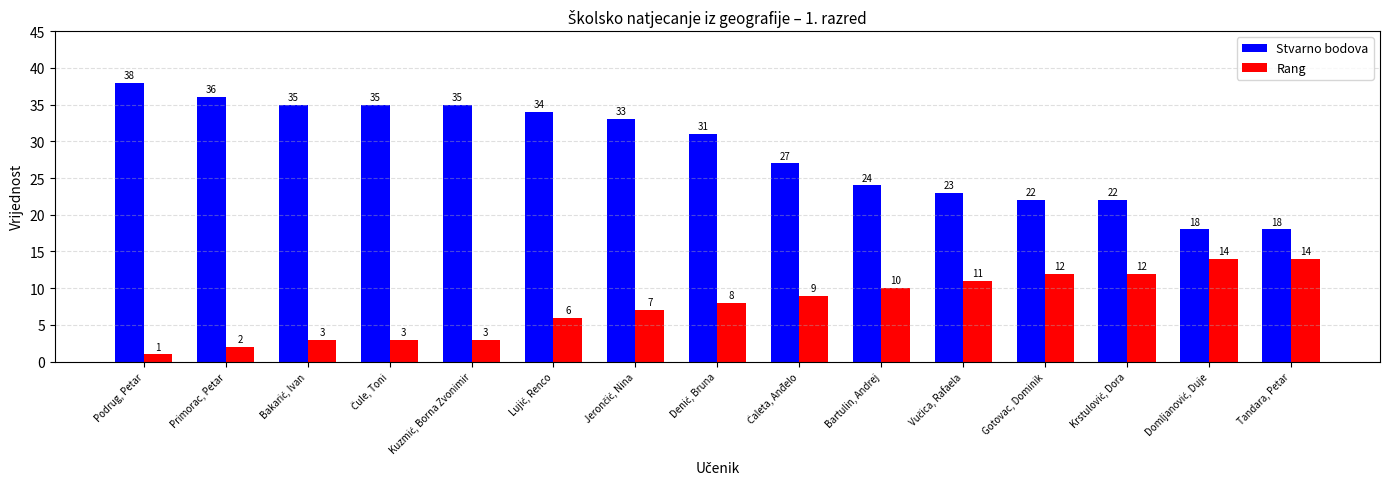

Which series has the largest total across all categories?

Stvarno bodova